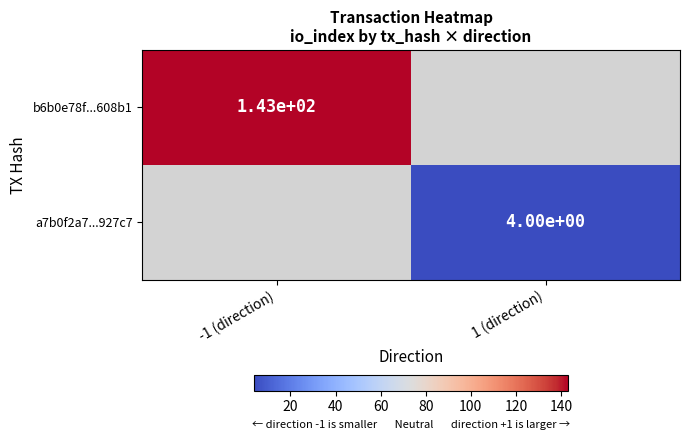

Count the number of categories in the chart.

2